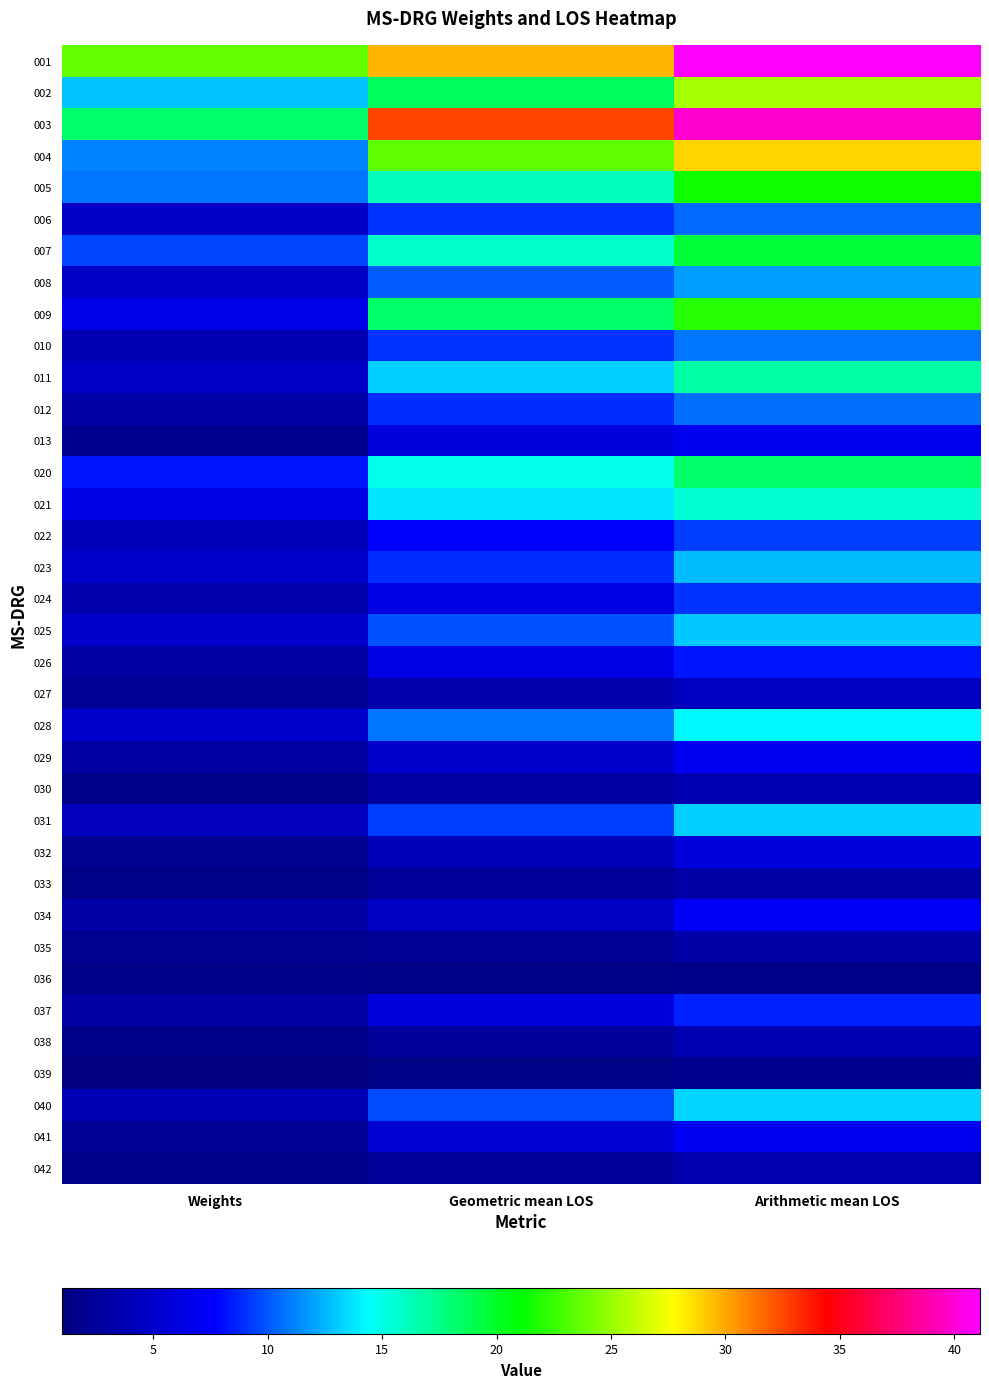

What is the spread (max minus min) of values at Weights?

22.7